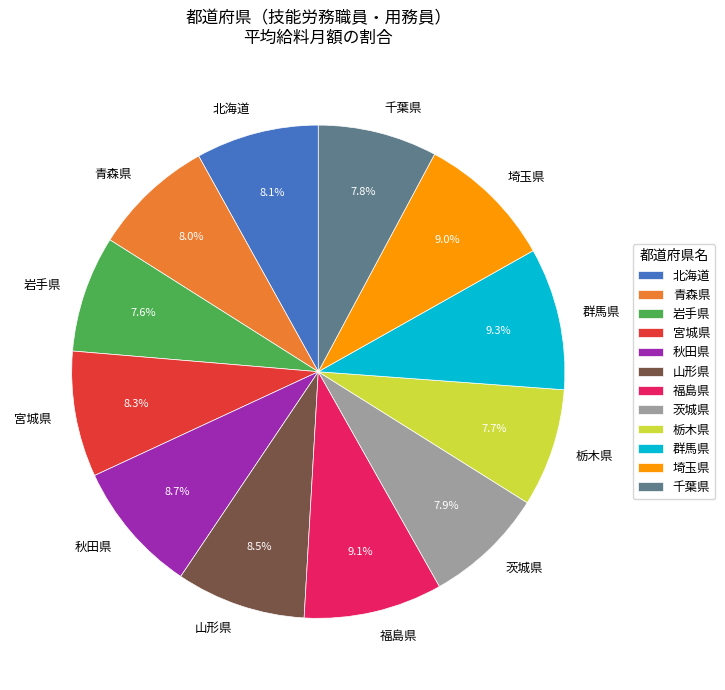

Approximately how many times larger is the value at 福島県 compared to 秋田県?

1.0